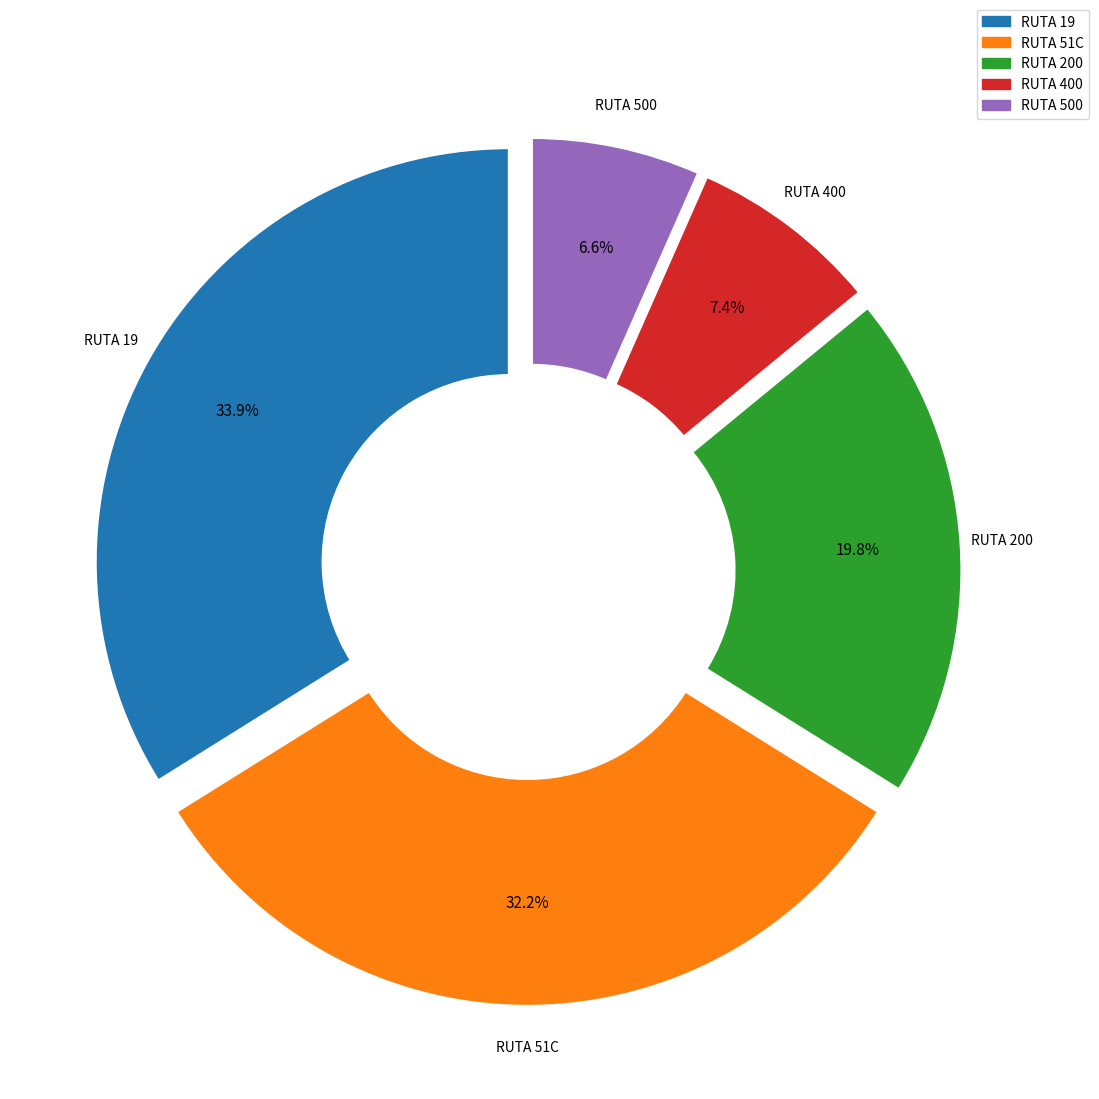

To the nearest percent, what is the average slice percentage?

20%